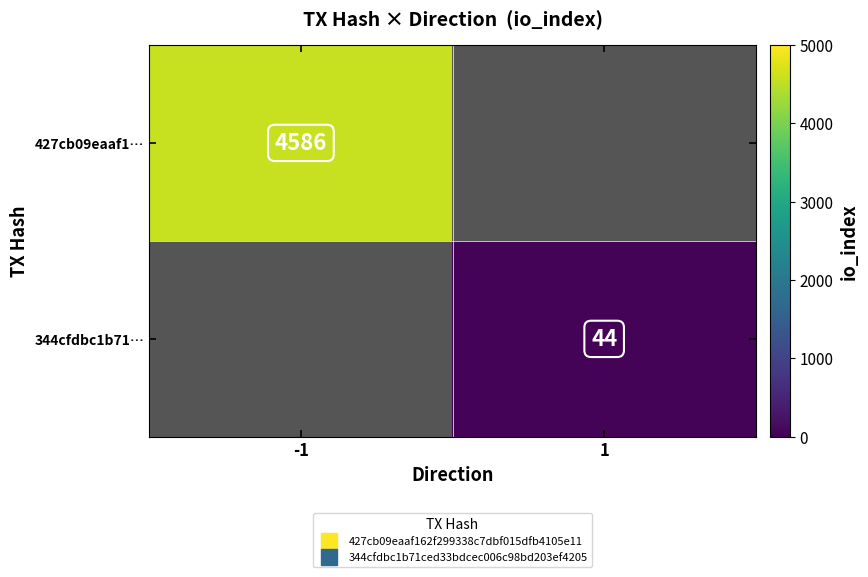

List the labels in order of 427cb09eaaf1… value, largest first.

-1, 1